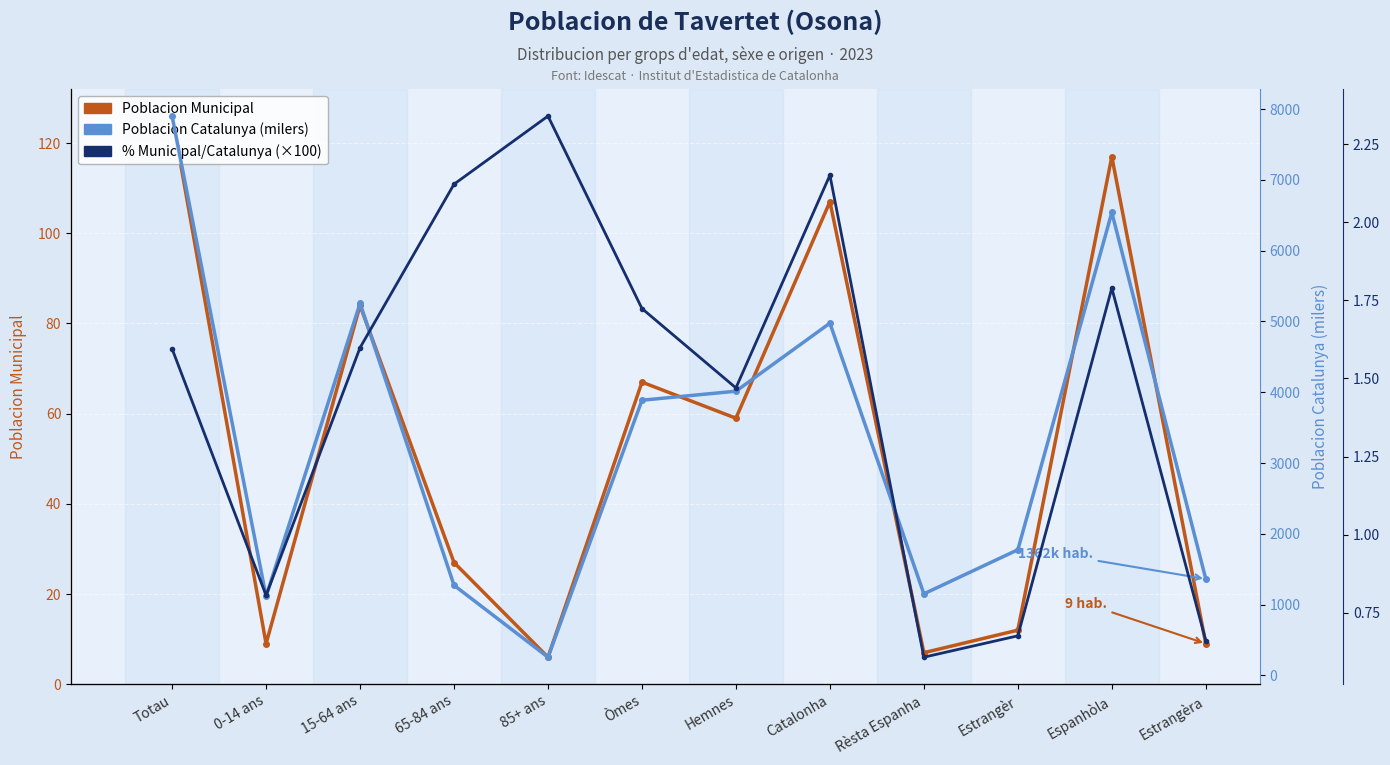

The value of % Municipal / Catalunya (×100) at Hemnes is 1.5. True or false?

True